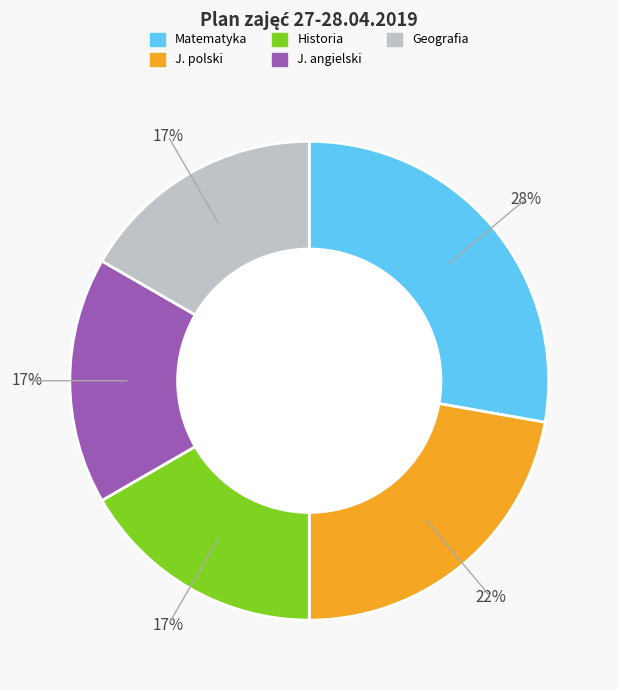

True or false: J. angielski accounts for 17% of the total.

True